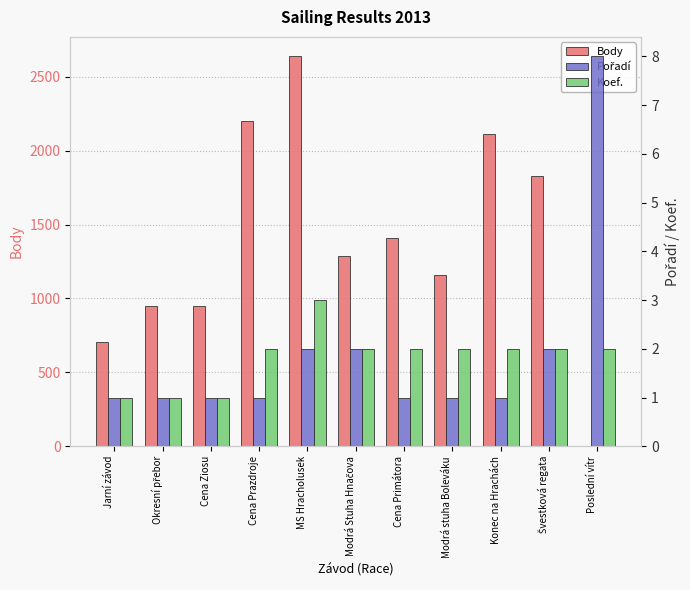

At which label does Koef. first exceed 2?

MS Hracholusek